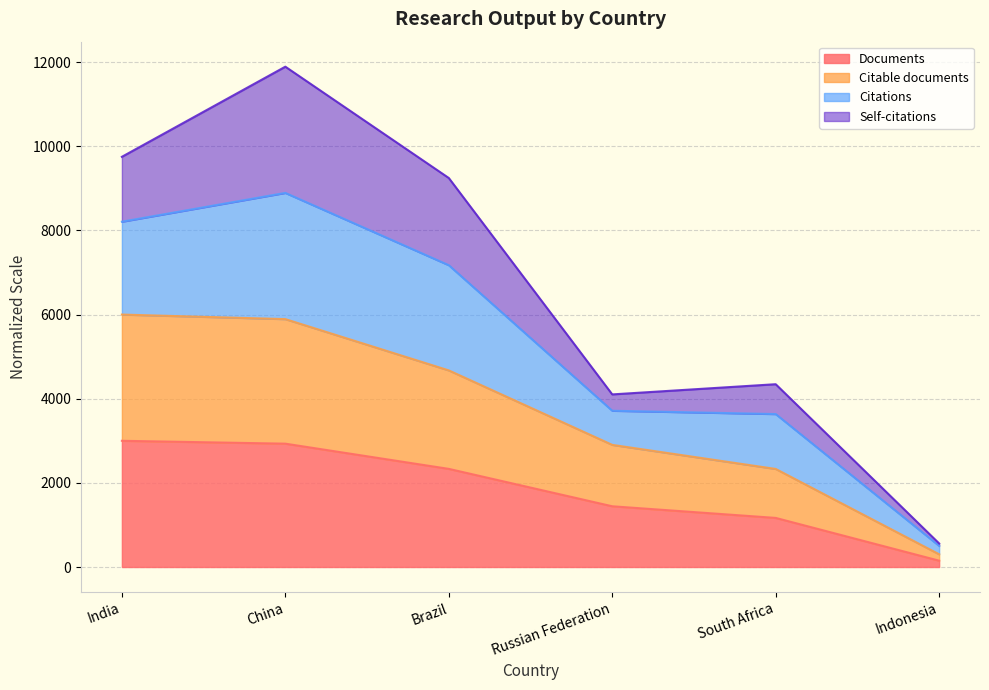

Which category has the lowest value in the Documents series?

Indonesia